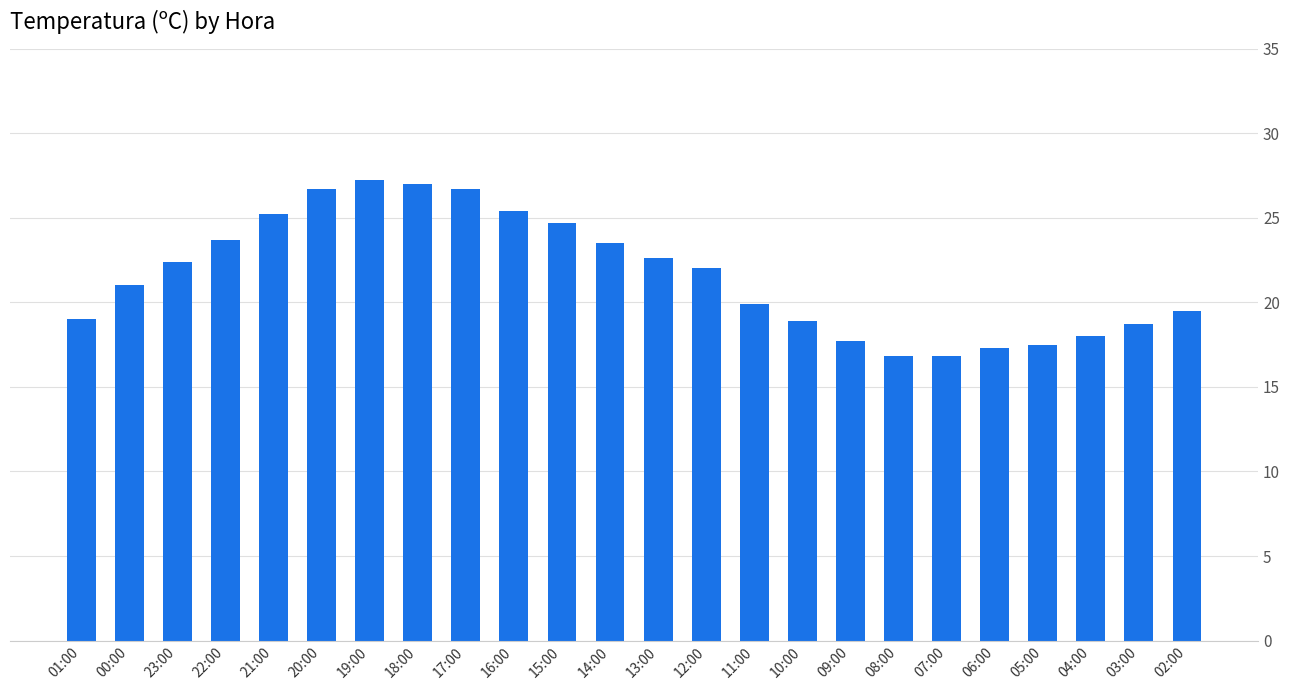

What position from the right is 11:00?

10